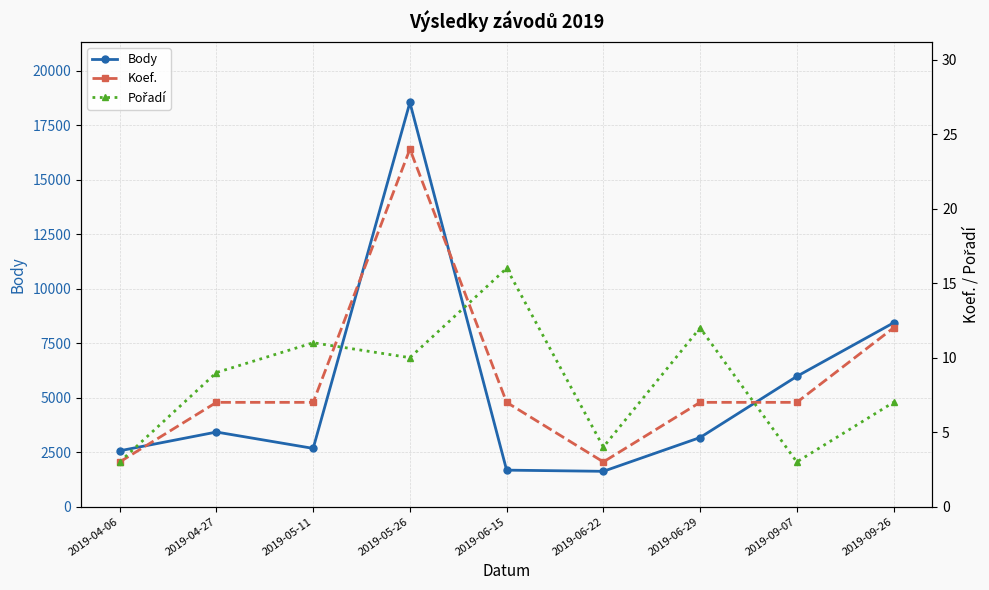

Reading left to right, extract all data points from this chart.

Body: 2563	3424	2673	18554	1675	1621	3172	5980	8437
Koef.: 3	7	7	24	7	3	7	7	12
Pořadí: 3	9	11	10	16	4	12	3	7